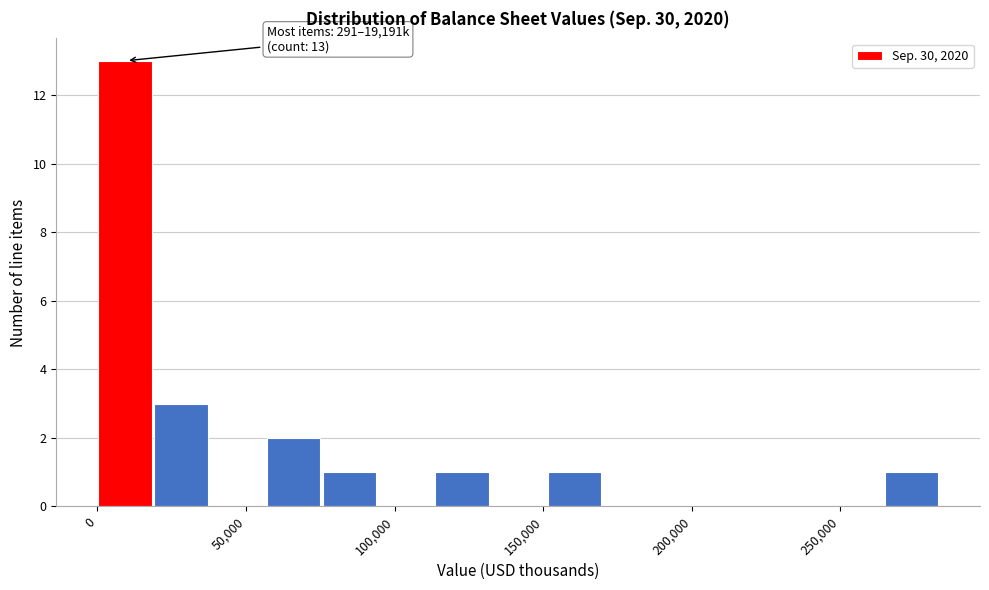

Around what value on the x-axis is the tallest bar? Give the approximate position of its centre, as read against the axis.

10000